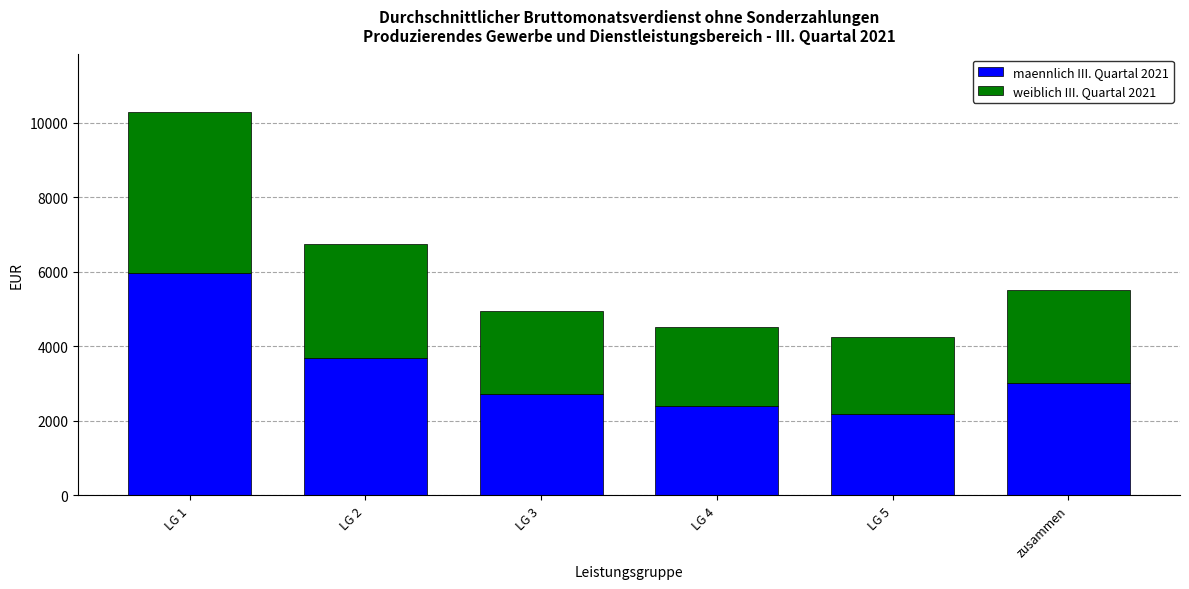

What is the total value across all series at LG 2?

6748